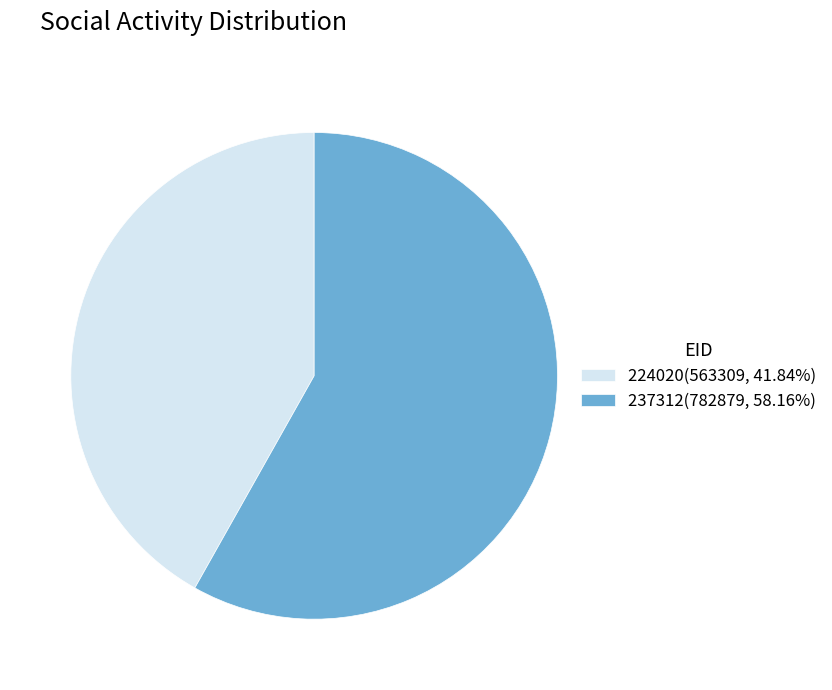

Between 224020 and 237312, which is larger?

237312